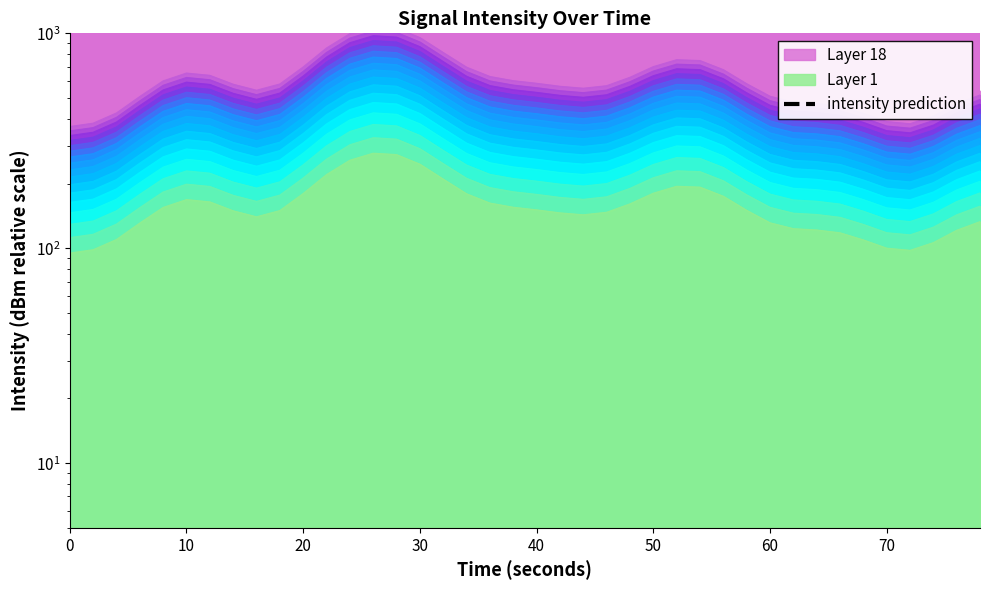

What is the average value?

2561.4